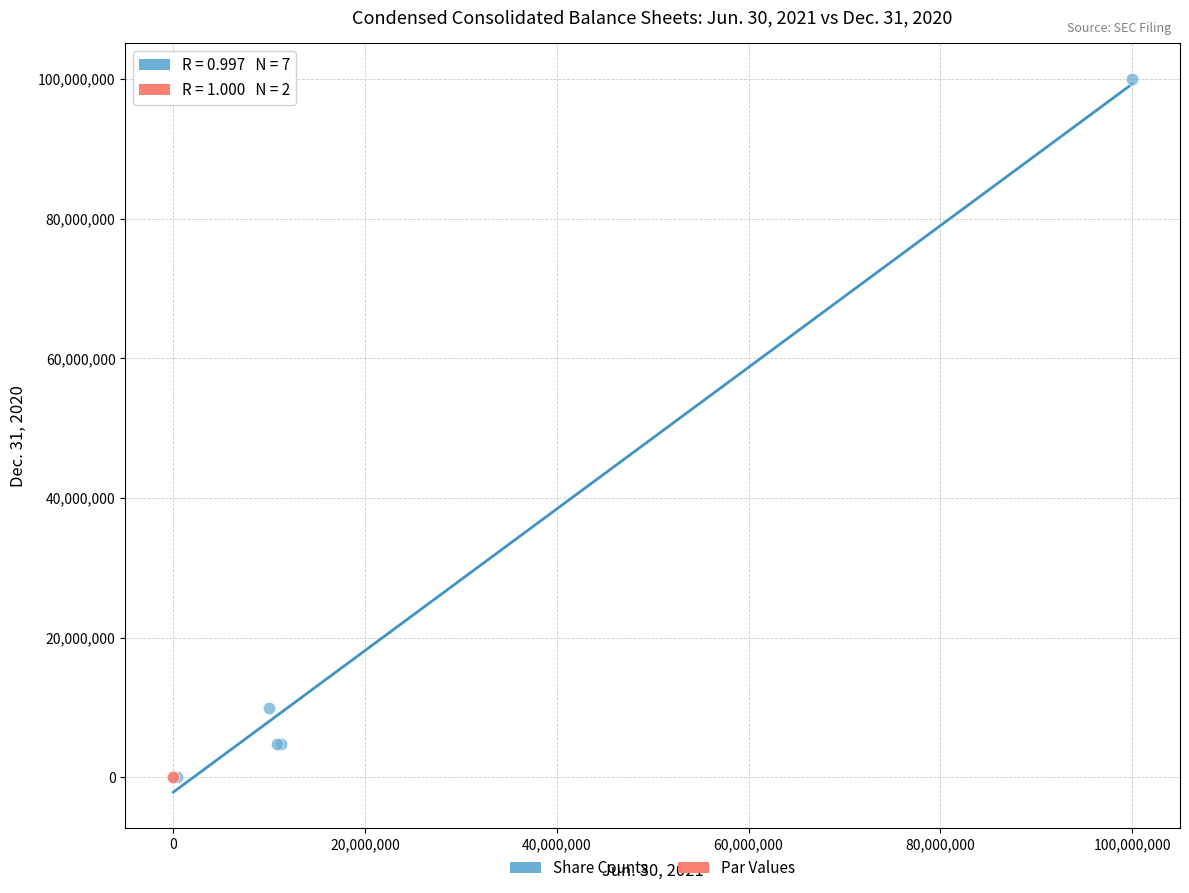

What are all the series names shown in the legend?

Share Counts, Par Values